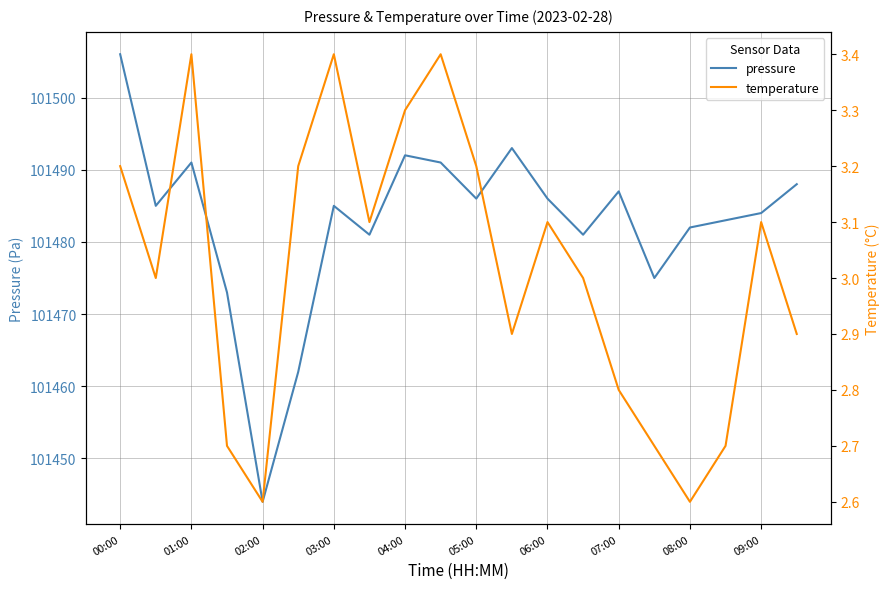

What is the highest value of the pressure series?

101506